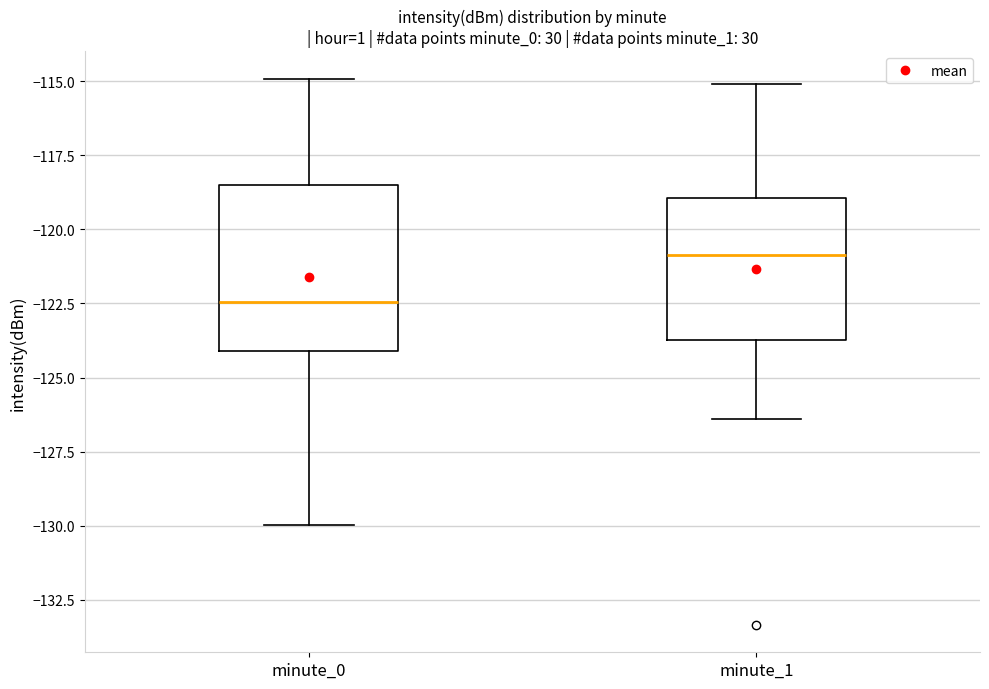

Reading left to right, transcribe this box plot: for each box, give where its median line is, the range the box spans, and where its two whiskers end, as read against the y-axis. The values are not printed on the chart, so give them approximately, as read against the axis.

minute_0: median -122.5, box -124.0 to -118.5, whiskers -130.0 to -115.0
minute_1: median -121.0, box -123.5 to -119.0, whiskers -126.5 to -115.0